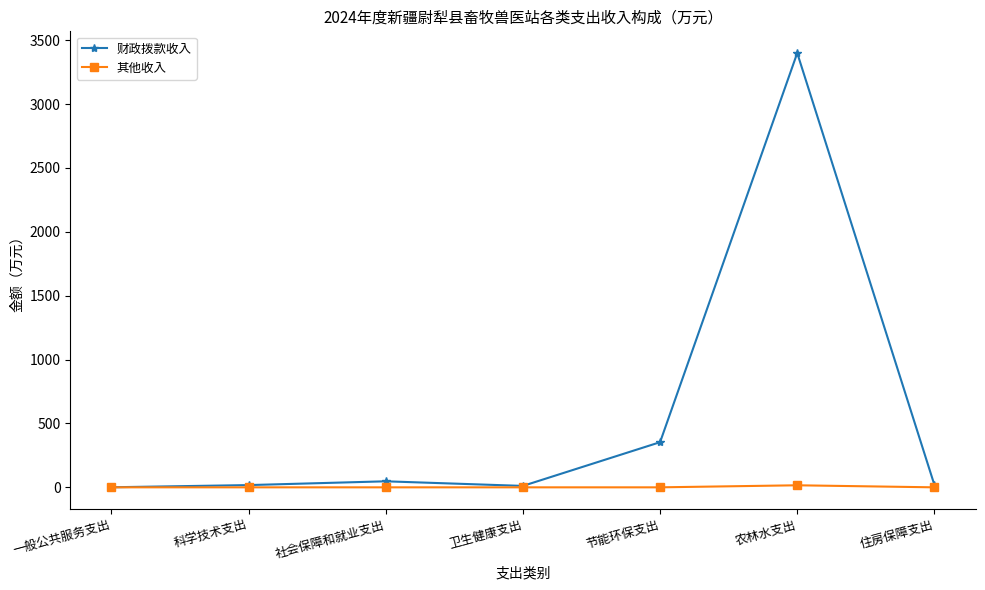

Which series has the largest total across all categories?

财政拨款收入